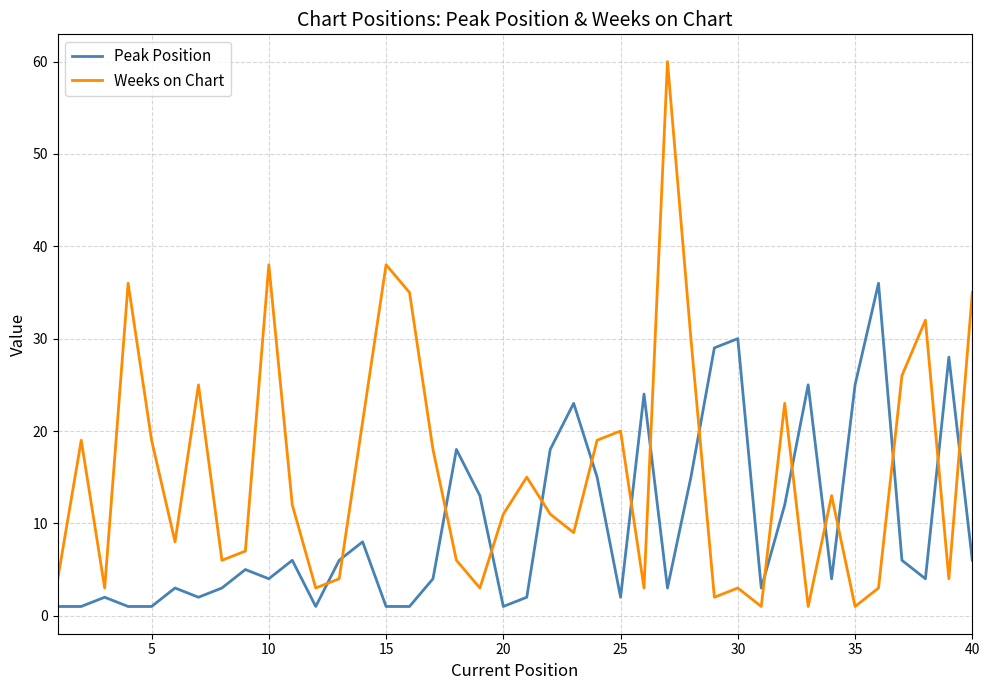

What is the maximum value shown in the chart?

60